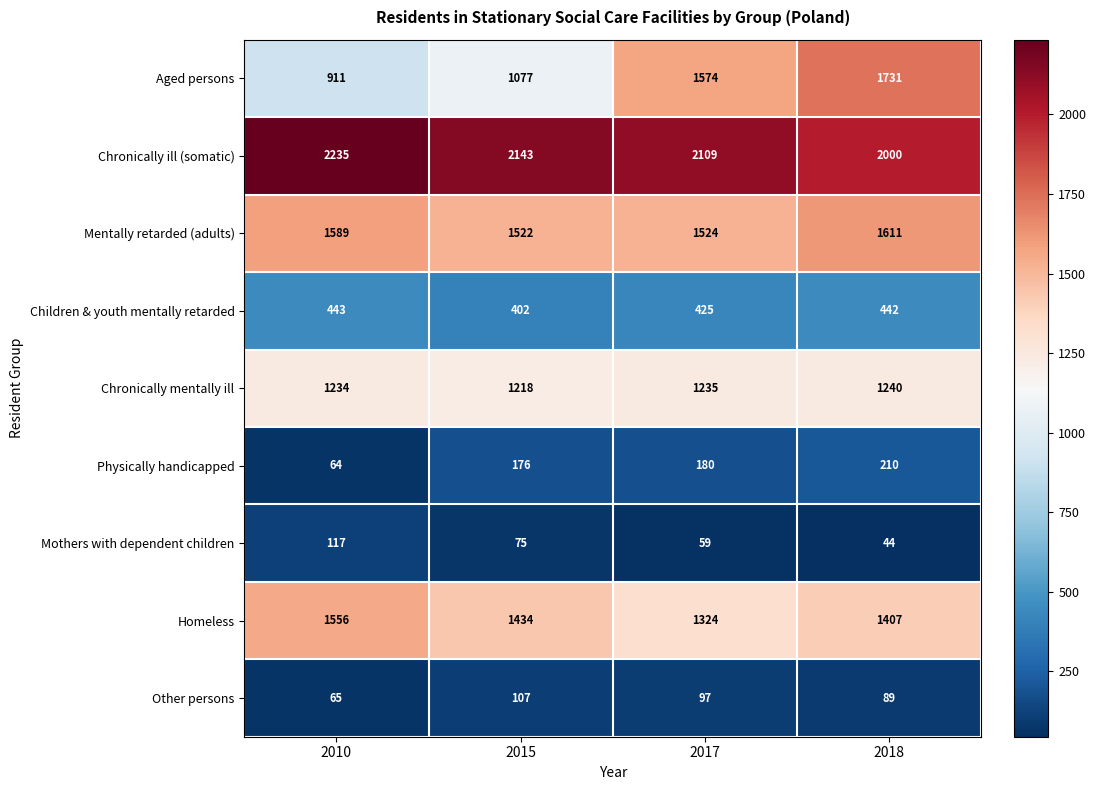

What is the difference between the maximum and minimum values in the Chronically ill (somatic) series?

235